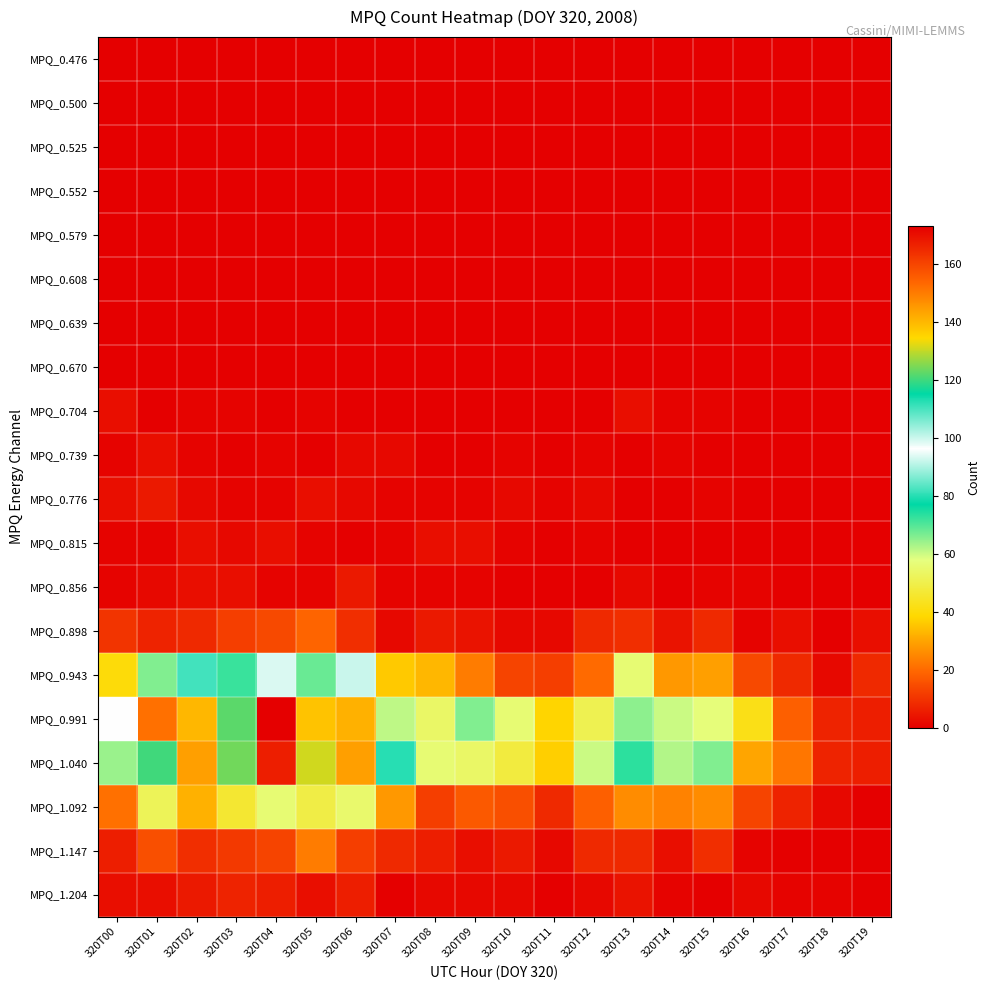

At how many categories does at least one series exceed 27?

17